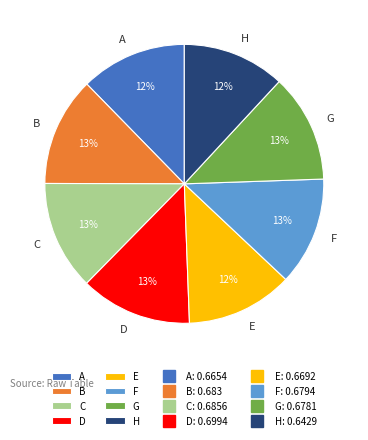

True or false: F accounts for 13% of the total.

True